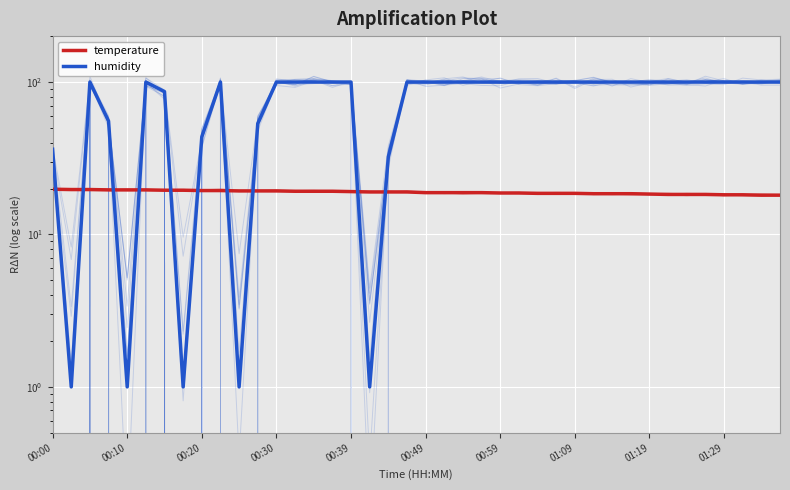

What position from the right is 01:19?

8